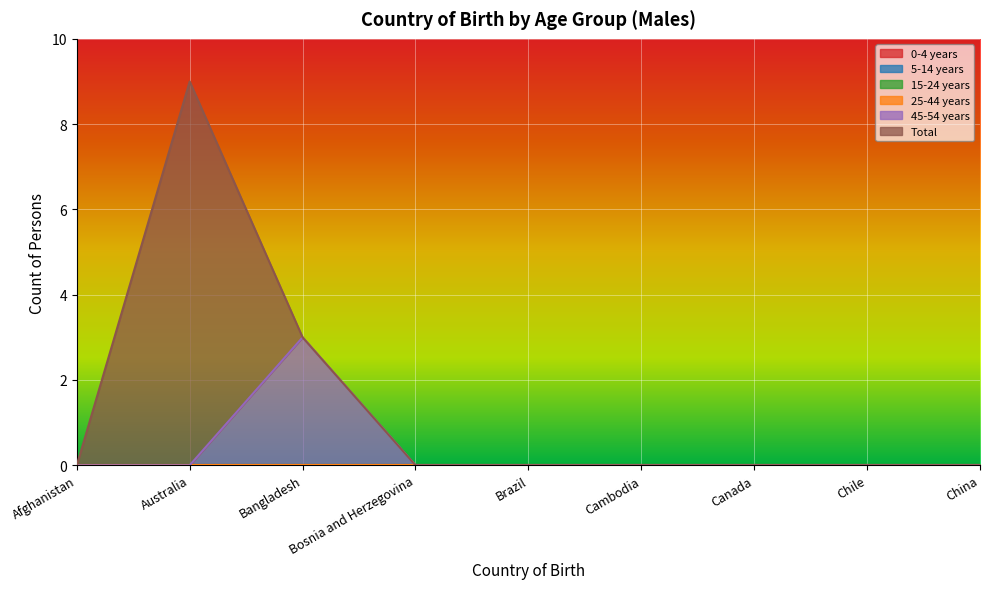

How many lines are shown in the chart?

6